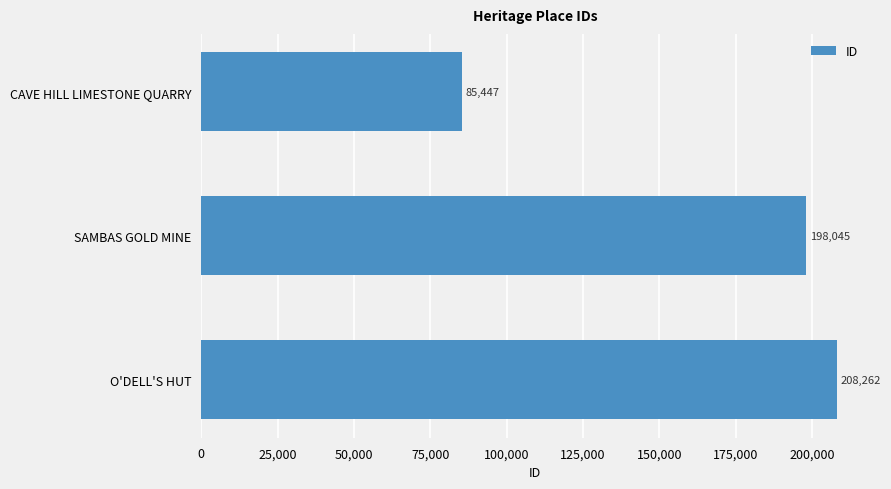

What is the average value?

163918